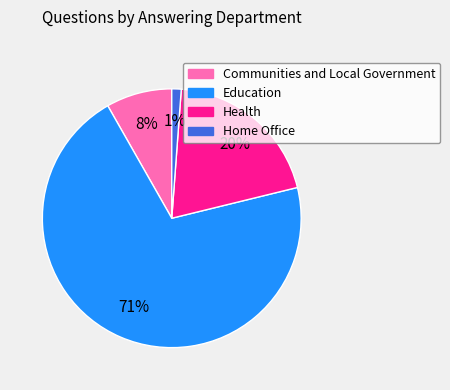

Does Home Office account for over 50% of the chart?

No